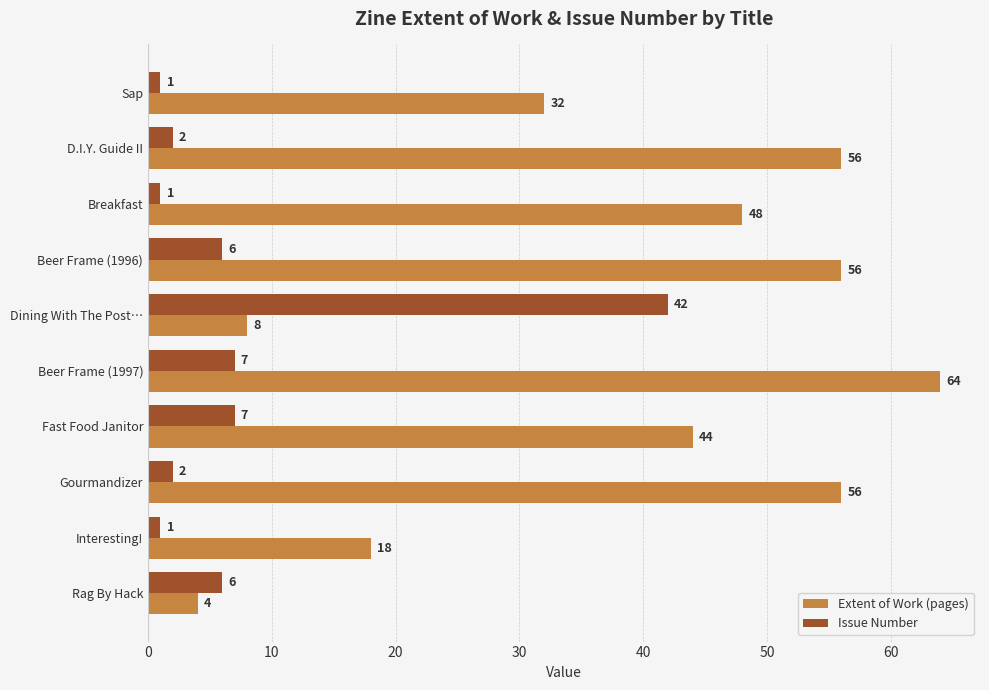

Count the number of data series in this chart.

2